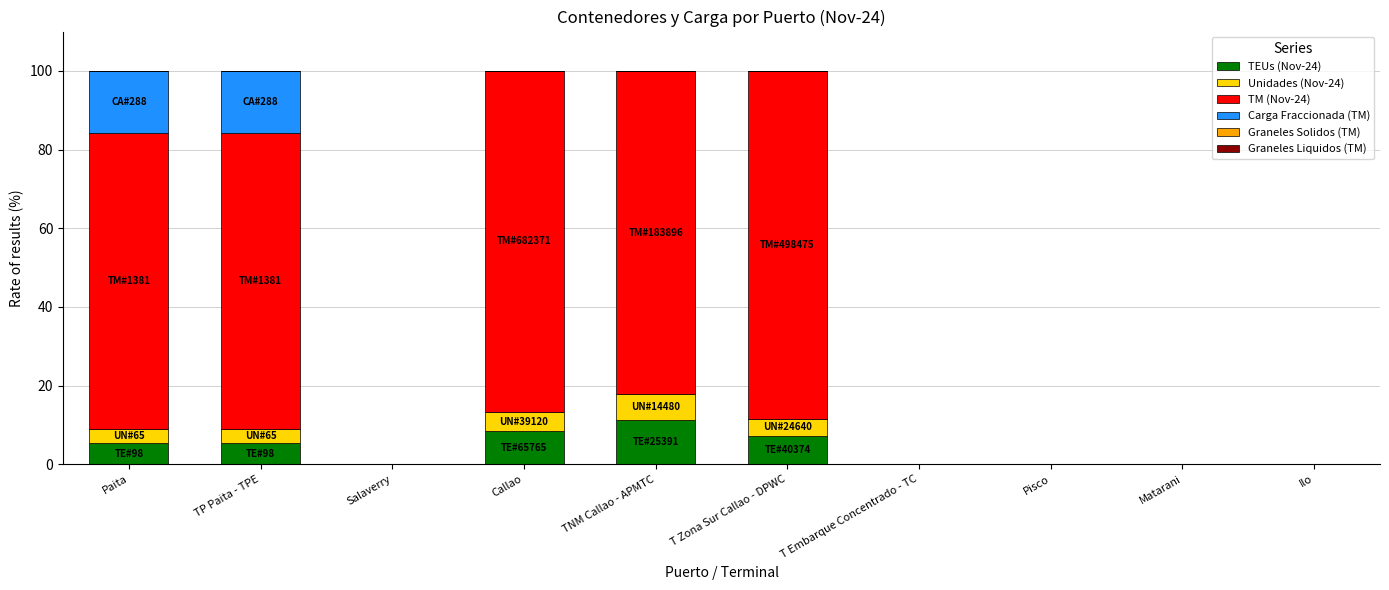

The value of TEUs (Nov-24) at Callao is 13.7. True or false?

False